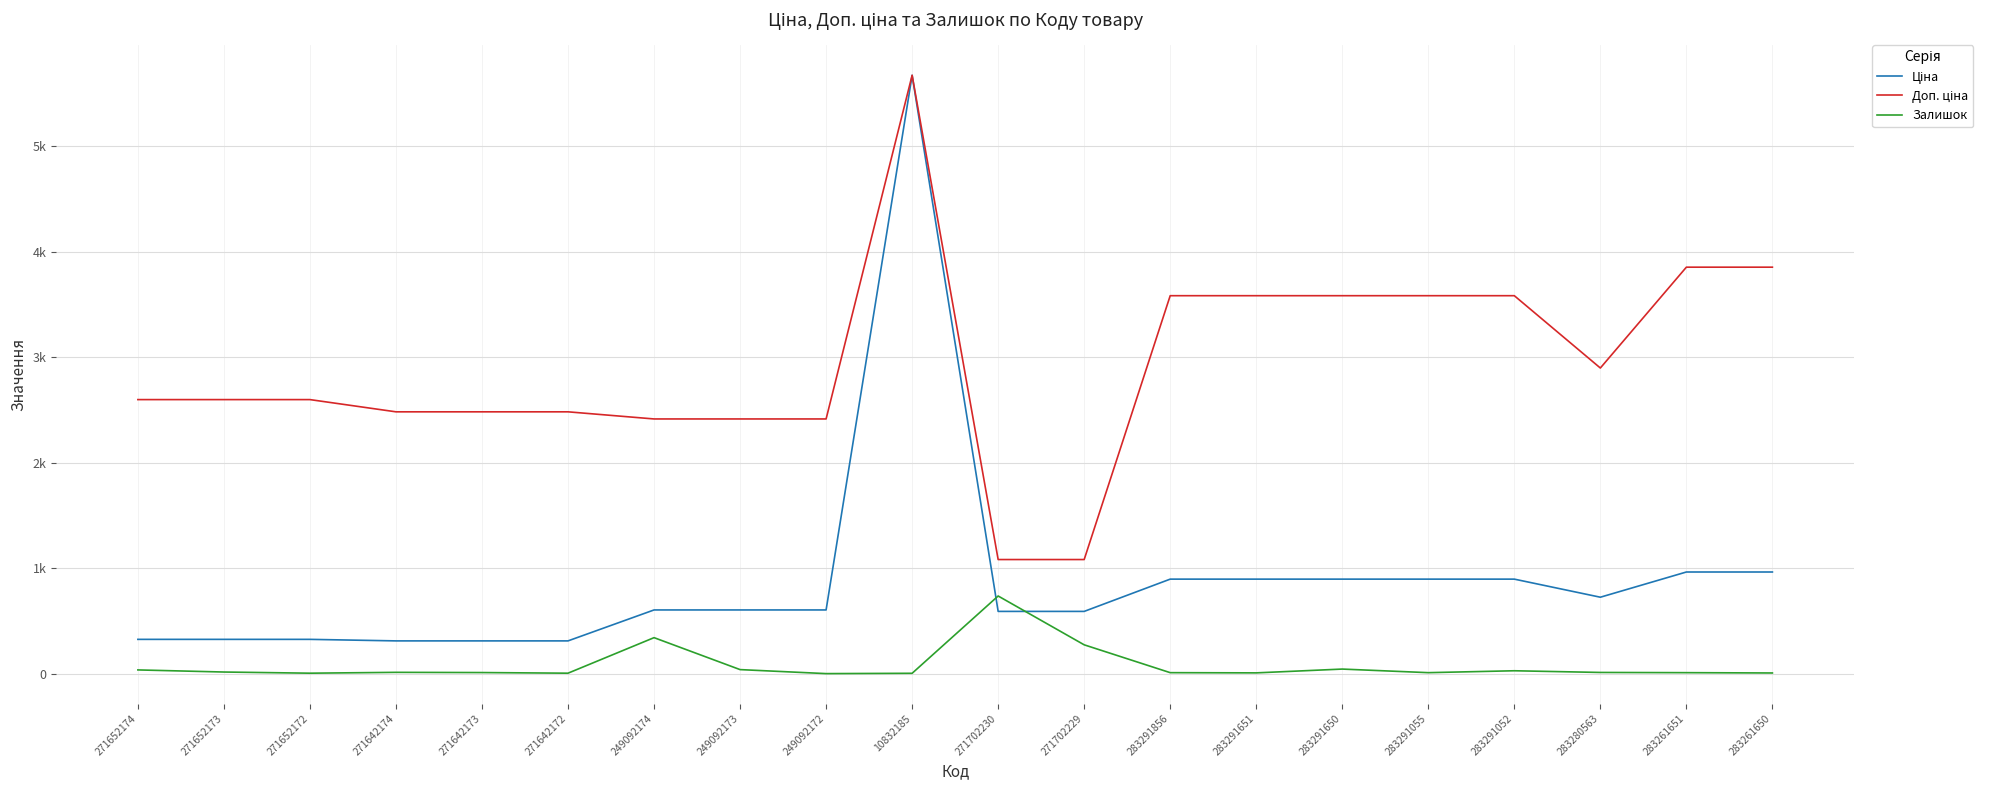

The Ціна series shows 177.0 at 271702230. True or false?

False